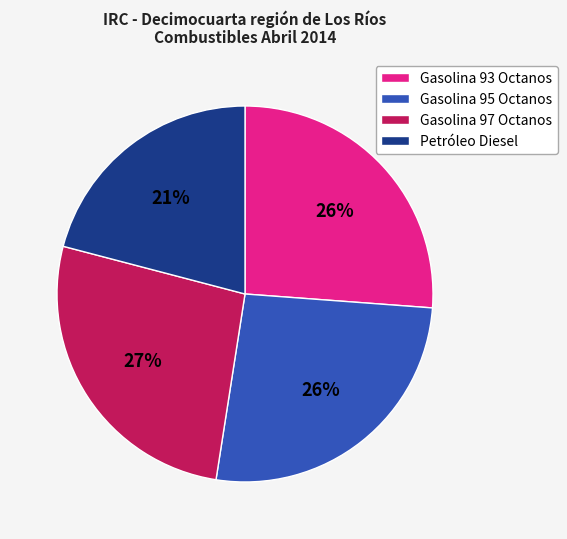

To the nearest percent, what portion does Gasolina 97 Octanos represent?

27%